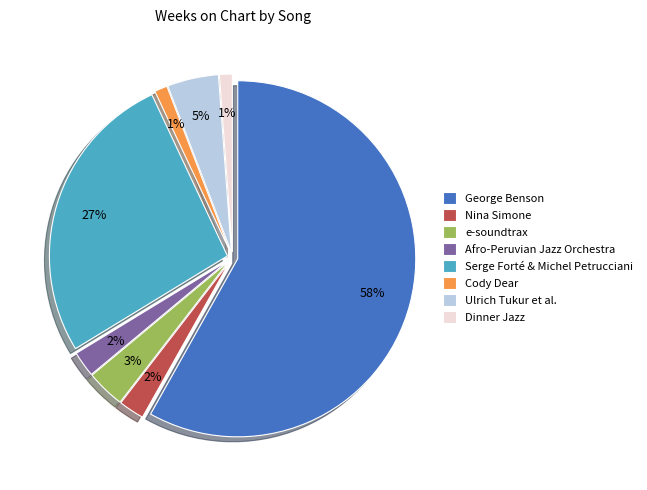

Count the number of slices in the pie.

8